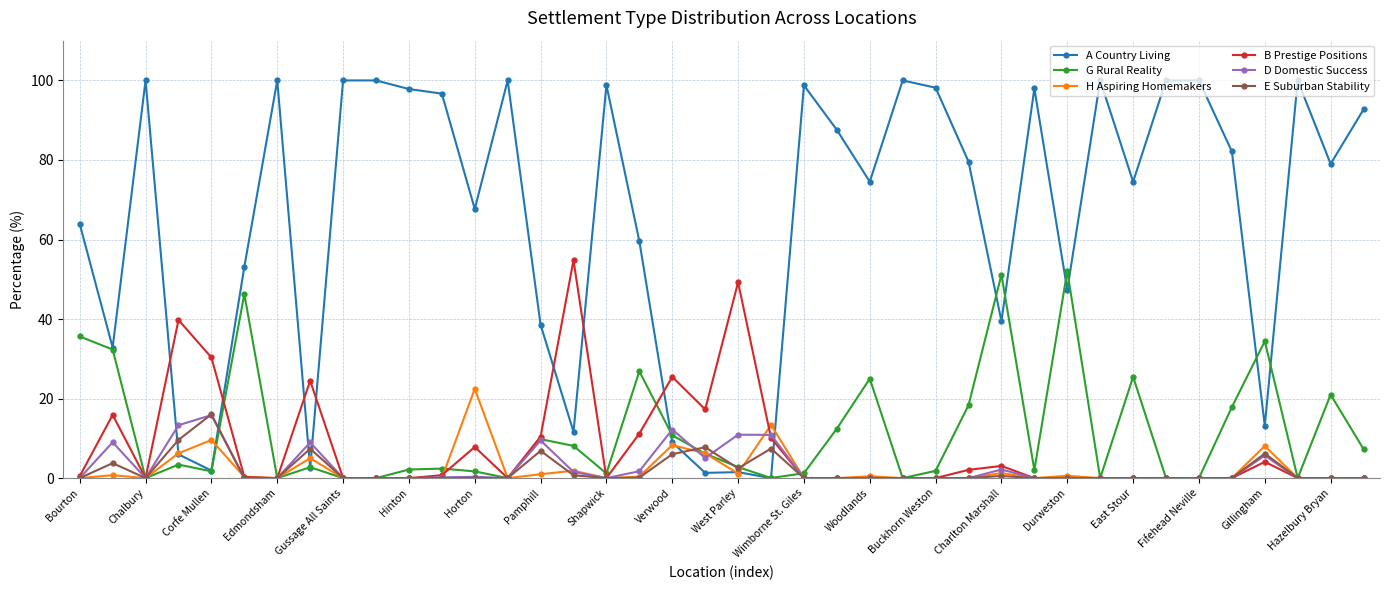

Which series has the widest spread of values?

A Country Living